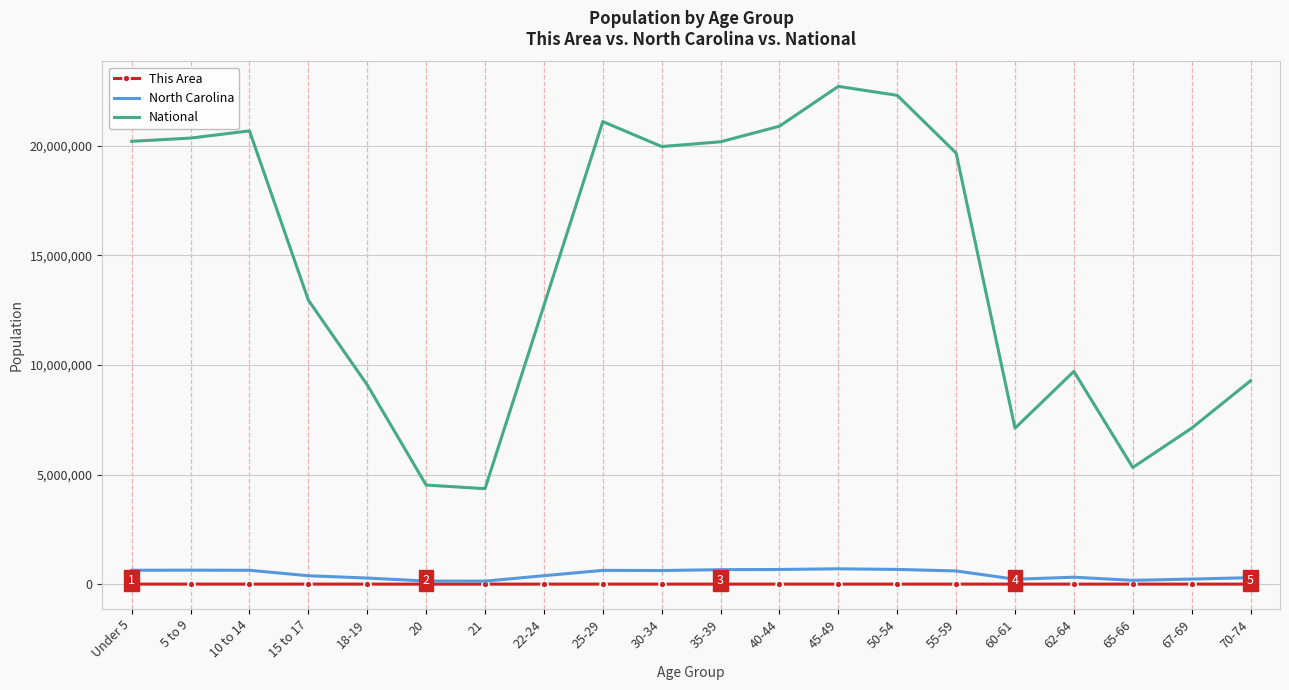

Rank the series at Under 5 from highest to lowest value.

National, North Carolina, This Area